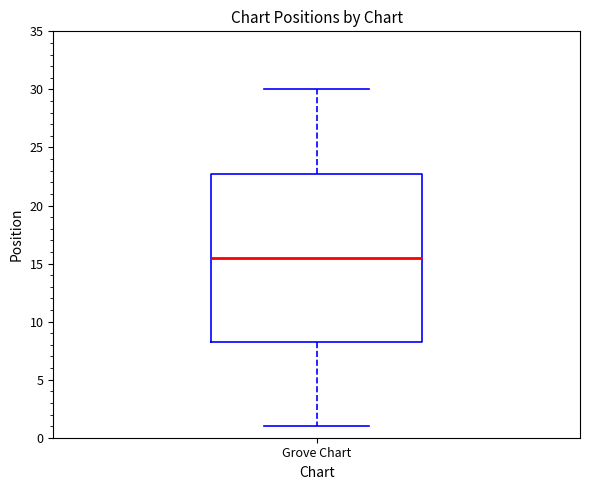

Transcribe this box plot: give where the median line is, the range the box spans, and where the two whiskers end, as read against the y-axis. The values are not printed on the chart, so give them approximately, as read against the axis.

median 15.5, box 8.5 to 23.0, whiskers 1.0 to 30.0